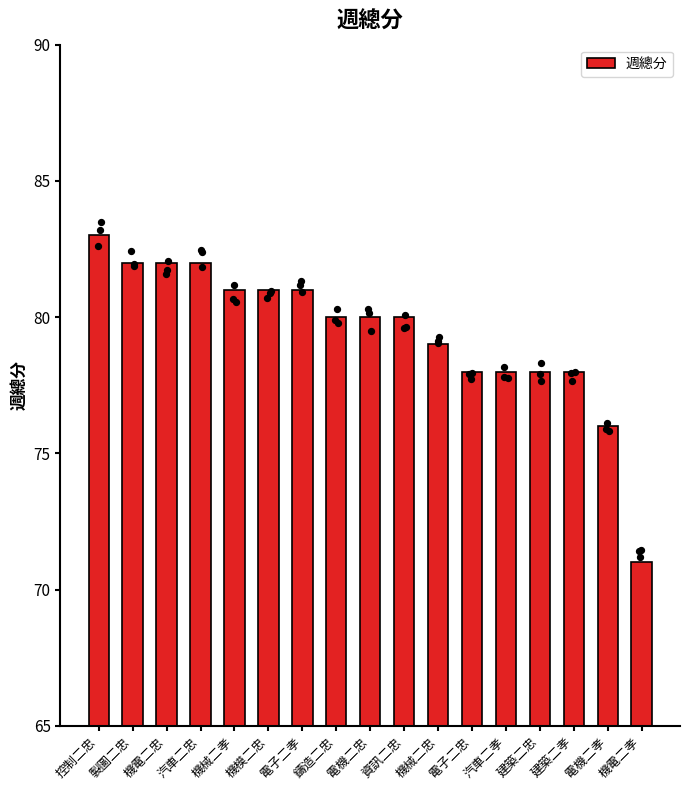

What is the ratio of the value at 機模二忠 to the value at 電機二忠?

1.0